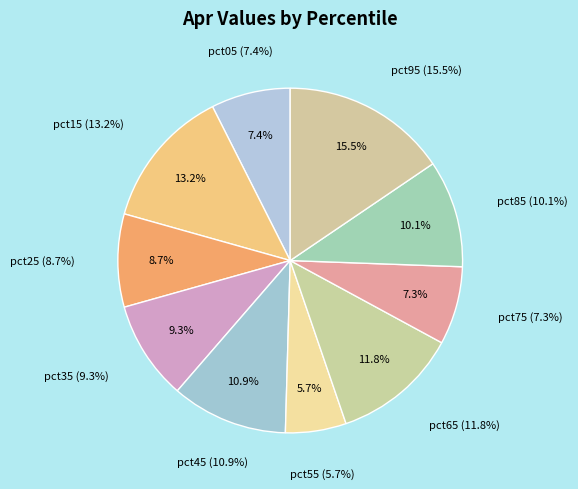

How many segments does this pie chart have?

10